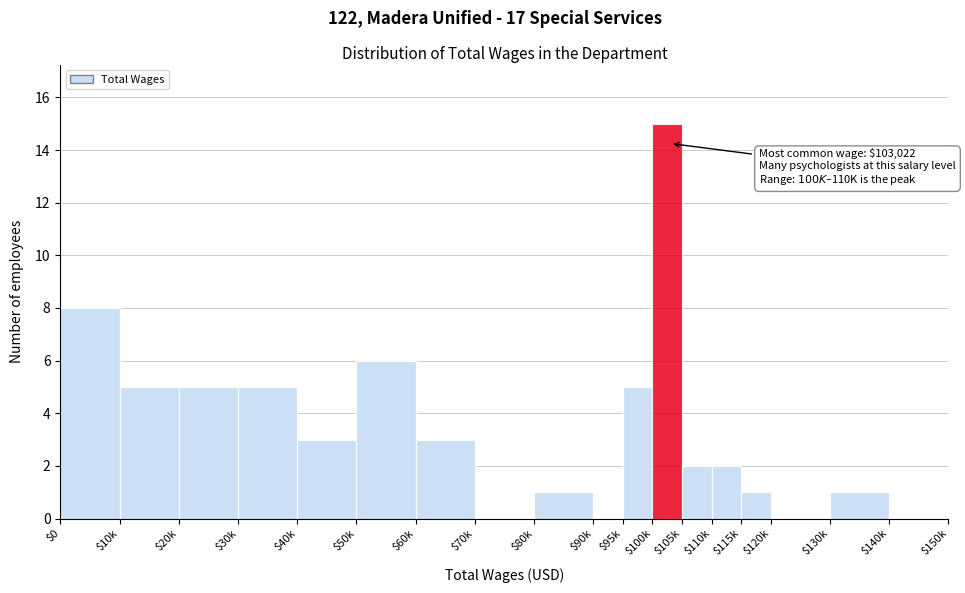

What is the sum of all values?

62